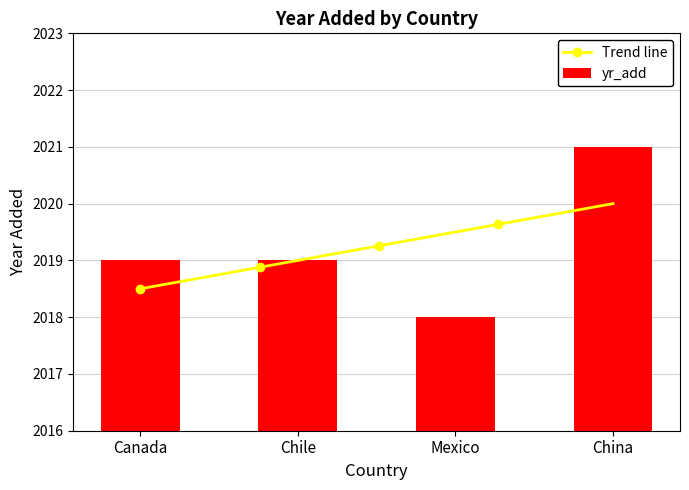

Reading left to right, transcribe all the data shown in this chart.

Canada=2019	Chile=2019	Mexico=2018	China=2021